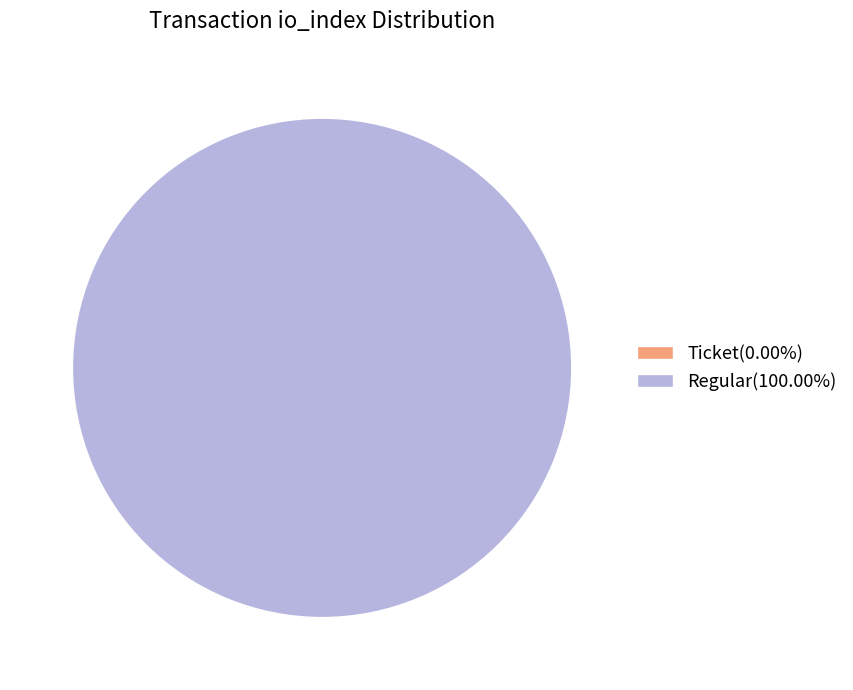

To the nearest percent, what percentage of the pie is Regular (io_index=51)?

100%